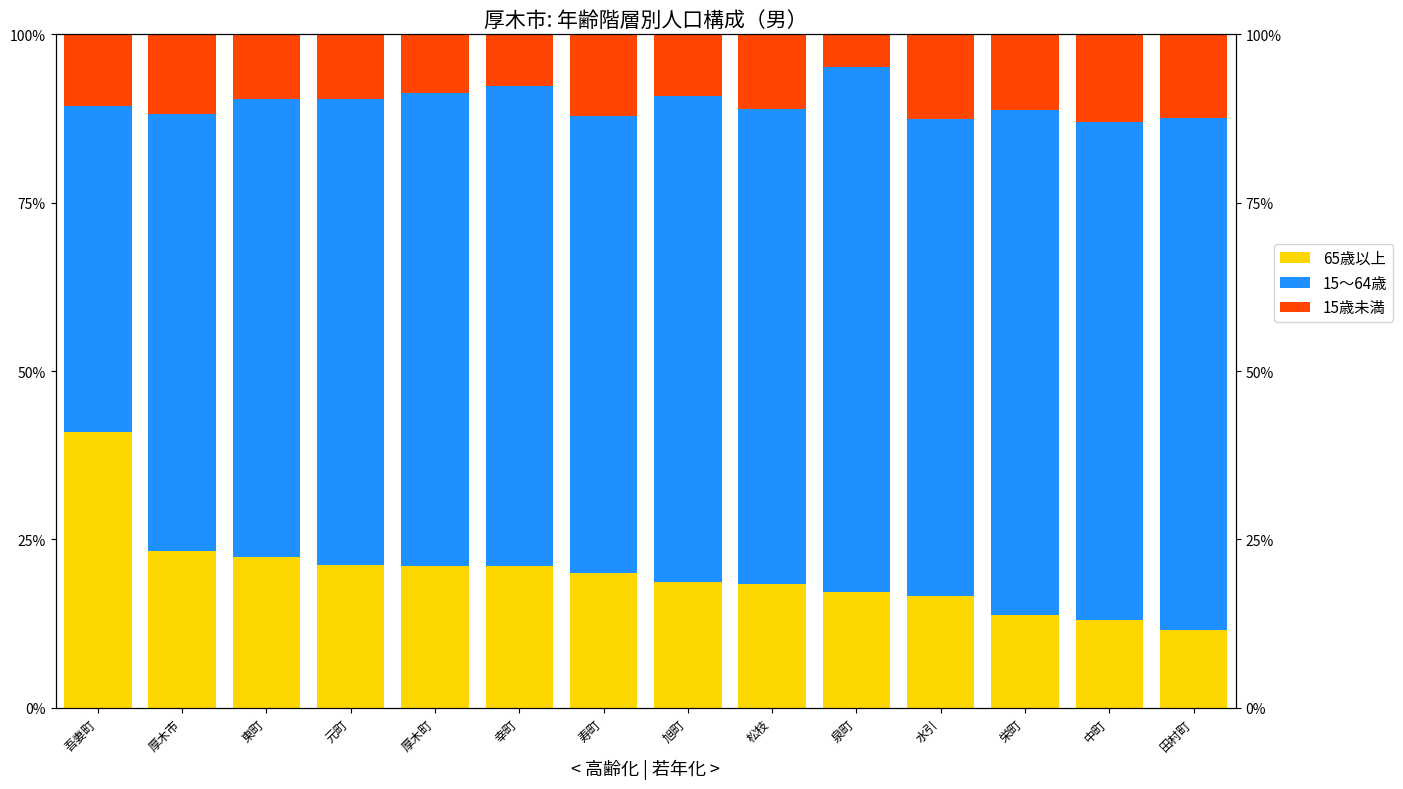

What is the sum of the 65歳以上 values at 栄町 and 厚木町?

34.8